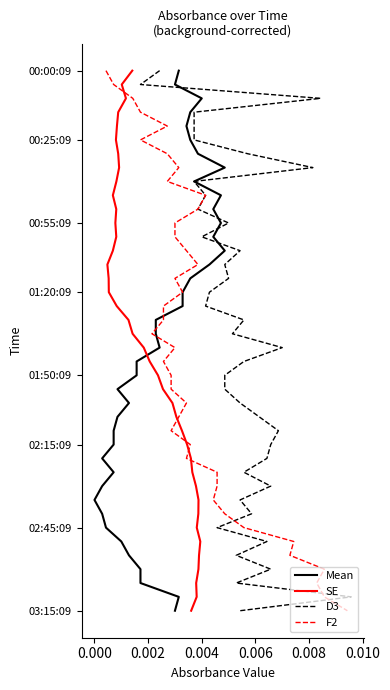

How many data points in D3 are above 20?

19